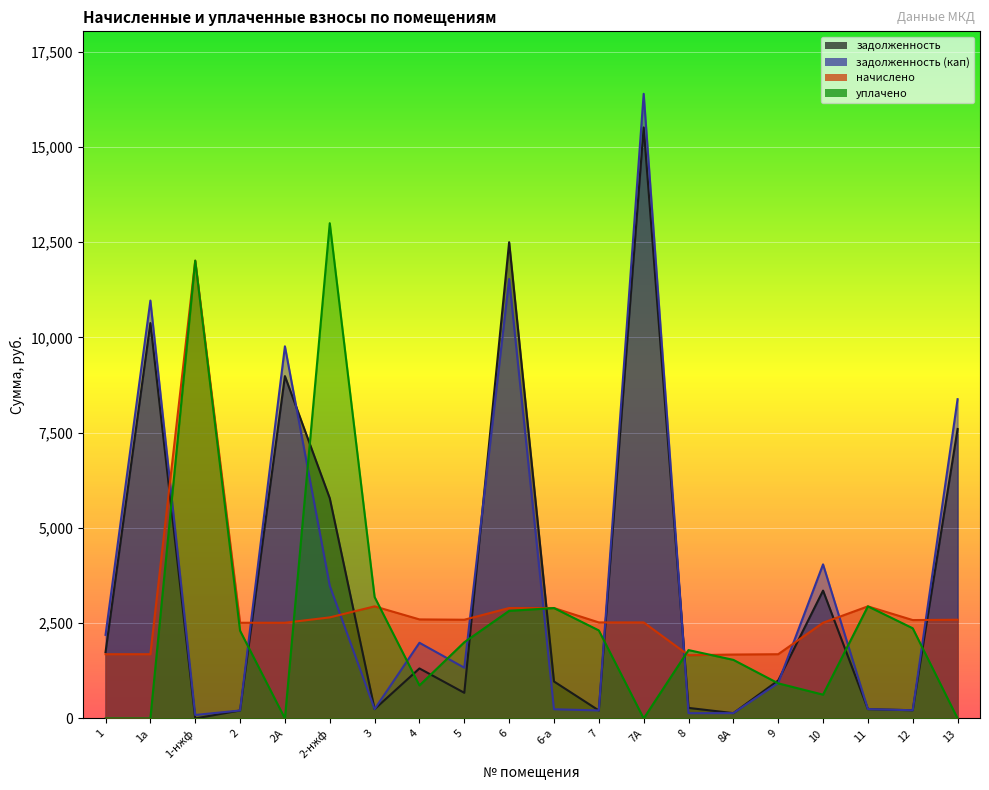

Reading right to left, list all the values displayed in this chart.

задолженность: 7598.6	215.2	245.2	3356.2	997.1	139.8	277.2	15513.3	210.1	970.9	12501.2	673.6	1313.1	245.8	5780.7	8986.2	209.3	0.0	10378.2	1740.4
задолженность (кап): 8380.4	215.2	245.2	4044.7	930.8	139.8	138.3	16396.3	210.1	241.6	11535.8	1332.0	1986.8	245.2	3482.8	9768.0	209.3	91.8	10968.9	2194.1
начислено: 2591.3	2582.5	2942.6	2512.2	1686.5	1677.7	1660.2	2521.0	2521.0	2898.7	2898.7	2591.3	2600.0	2942.6	2652.7	2512.2	2512.2	12016.6	1686.5	1686.5
уплачено: 0.0	2367.3	2942.6	624.6	921.6	1537.9	1795.2	0.0	2310.9	2897.9	2824.5	2000.0	866.7	3187.9	13000.0	0.0	2302.8	12017.0	0.0	0.0